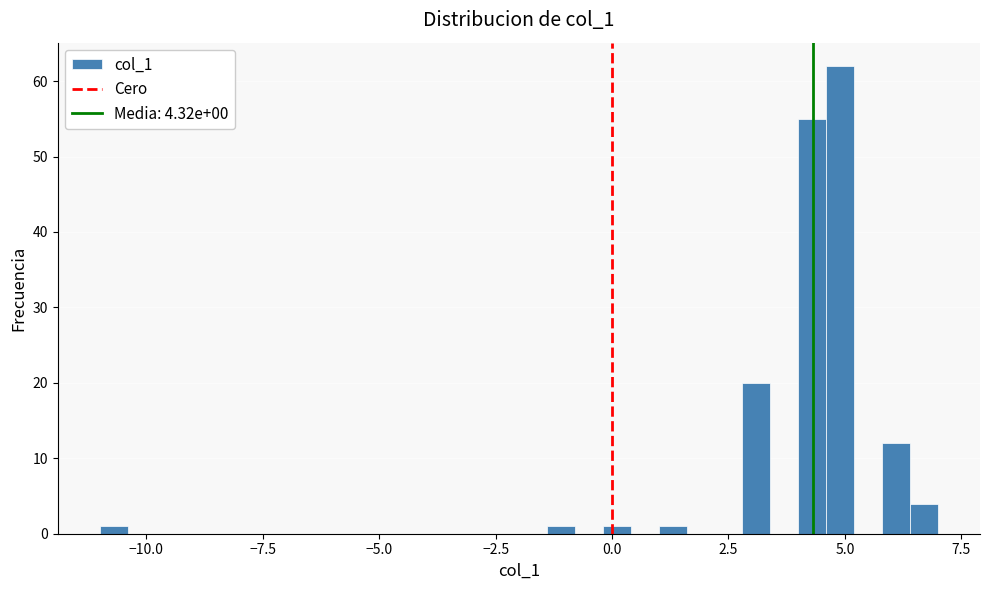

Around what value on the x-axis is the tallest bar? Give the approximate position of its centre, as read against the axis.

5.0